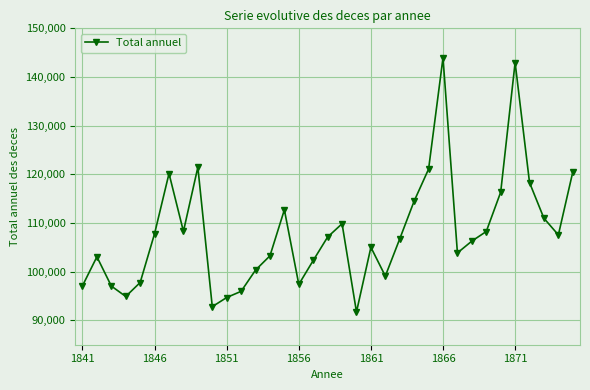

What is the maximum value shown in the chart?

143953